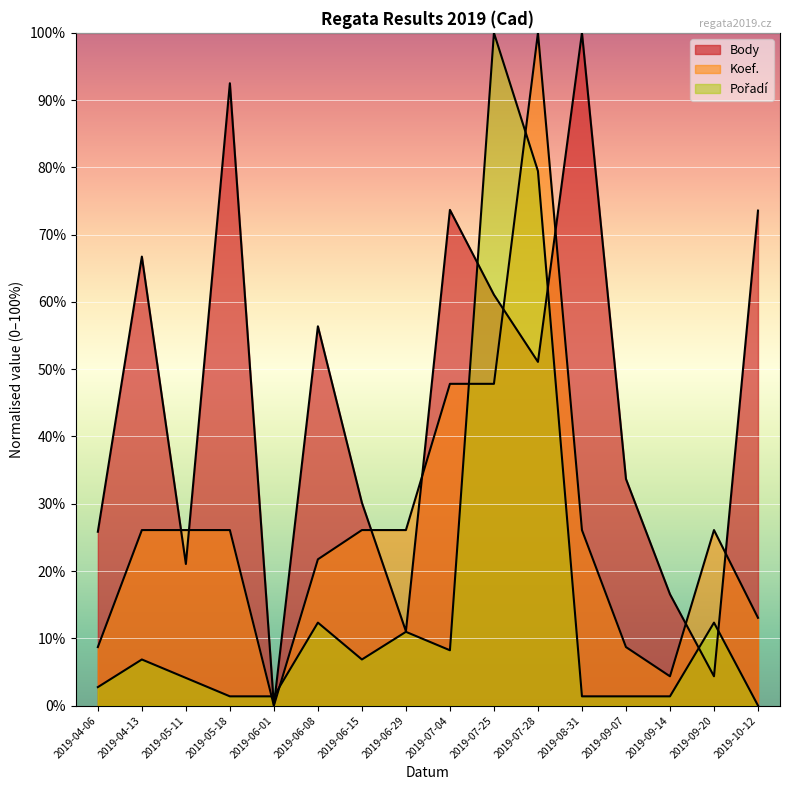

What is the average value of the Pořadí series?

15.7